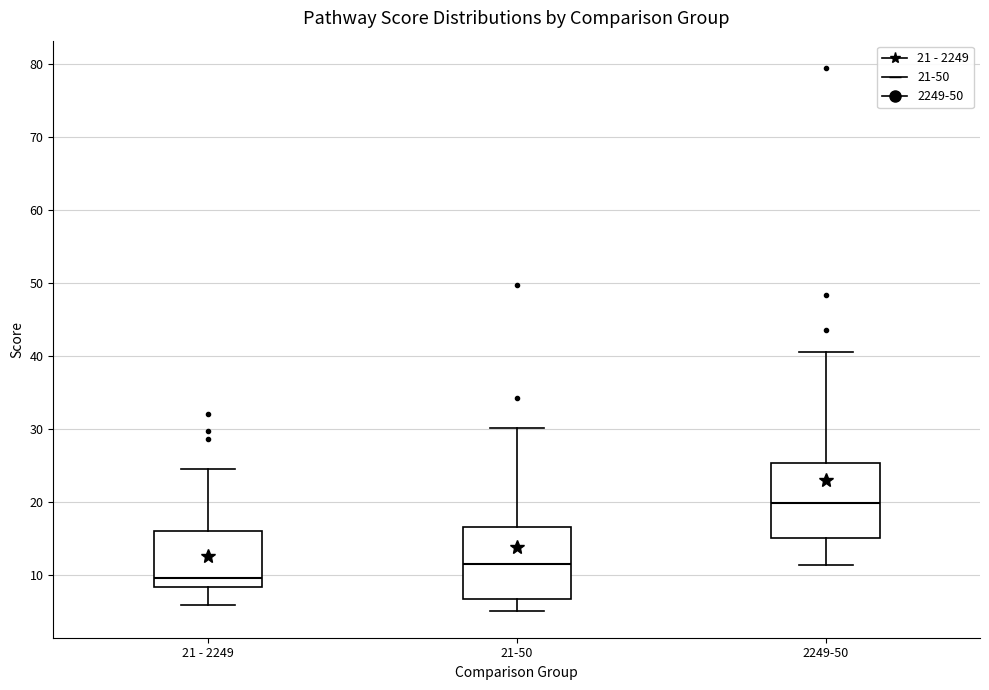

Reading left to right, transcribe this box plot: for each box, give where its median line is, the range the box spans, and where its two whiskers end, as read against the y-axis. The values are not printed on the chart, so give them approximately, as read against the axis.

21 - 2249: median 9, box 8 to 16, whiskers 6 to 25
21-50: median 11, box 7 to 16, whiskers 5 to 30
2249-50: median 20, box 15 to 25, whiskers 11 to 41